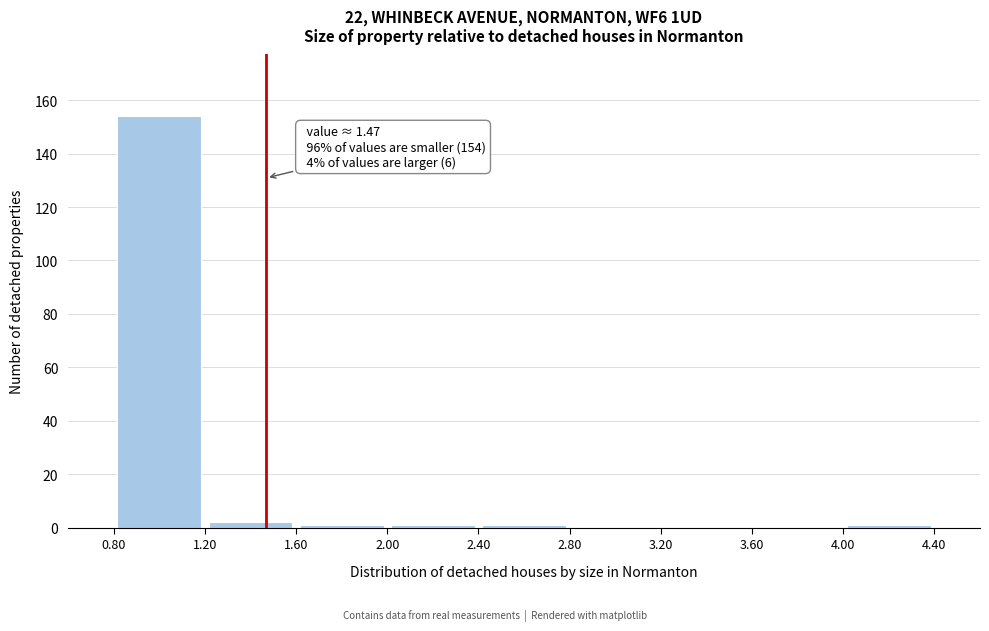

Over which range of the x-axis is the bar tallest?

0.80 to 1.20